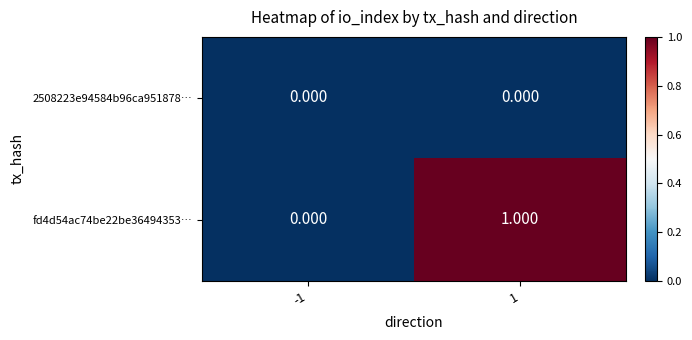

Count the number of categories in the chart.

2